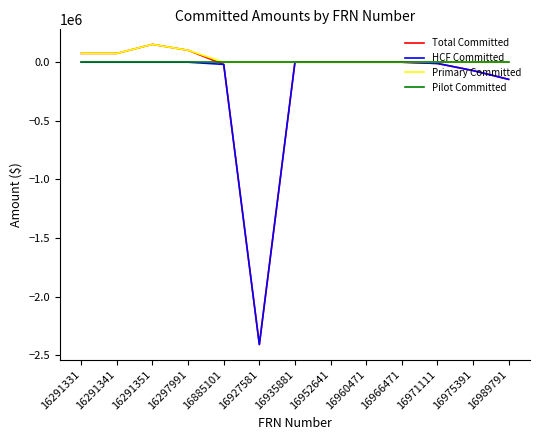

At which category does the chart reach its minimum across all series?

16927581